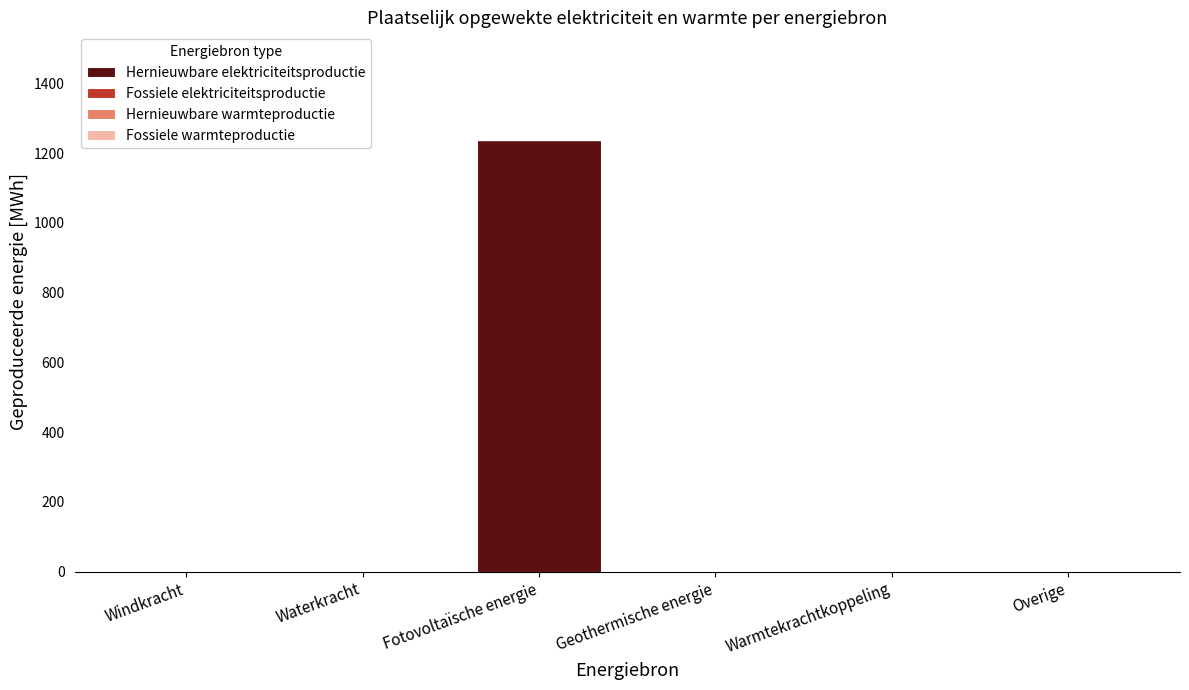

Which has a higher value, Overige or Fotovoltaïsche energie?

Fotovoltaïsche energie